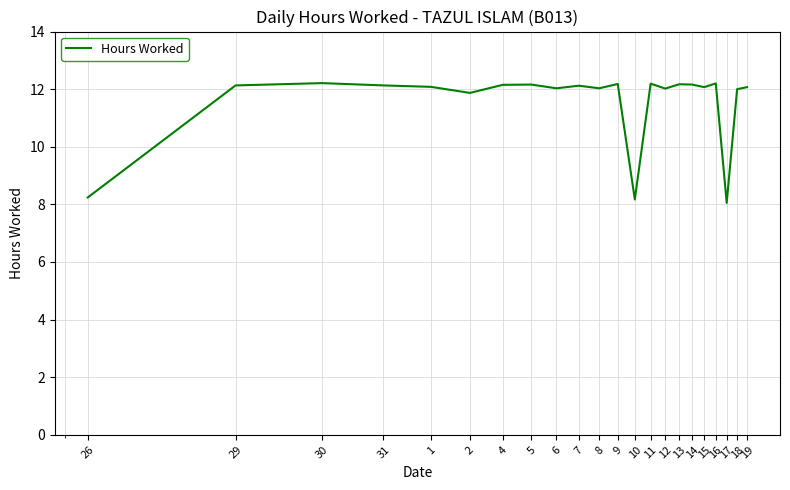

What is the smallest value displayed?

8.1